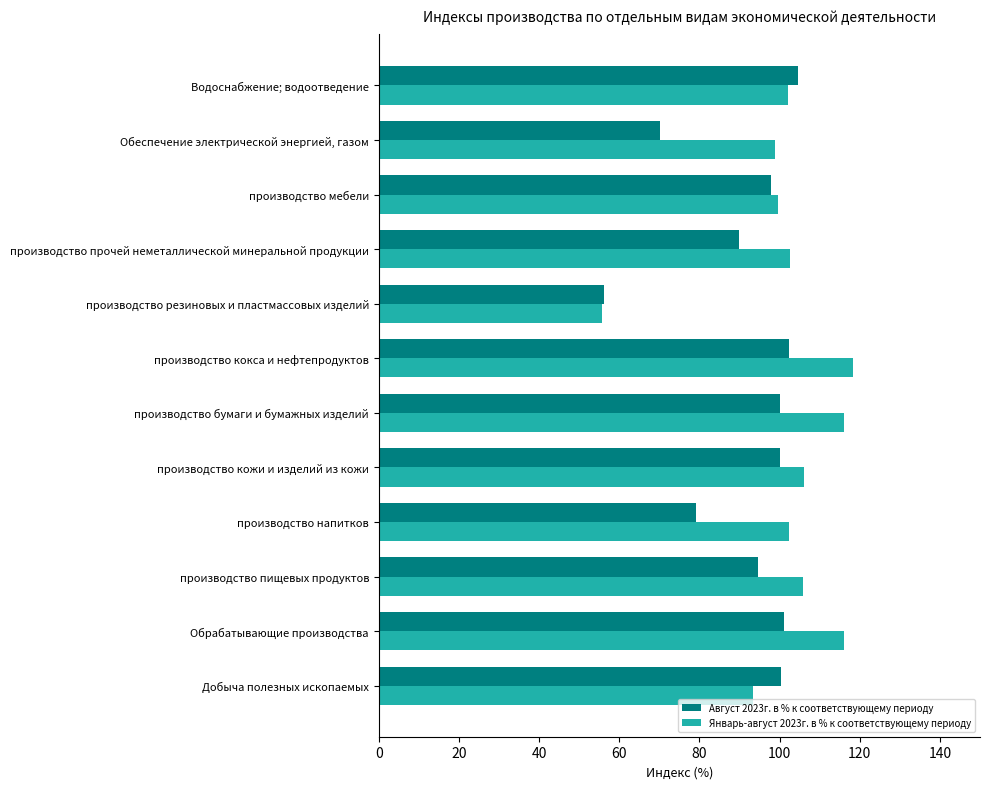

List the series in order of their overall mean, highest first.

Январь-август 2023г. в % к соответствующему периоду, Август 2023г. в % к соответствующему периоду